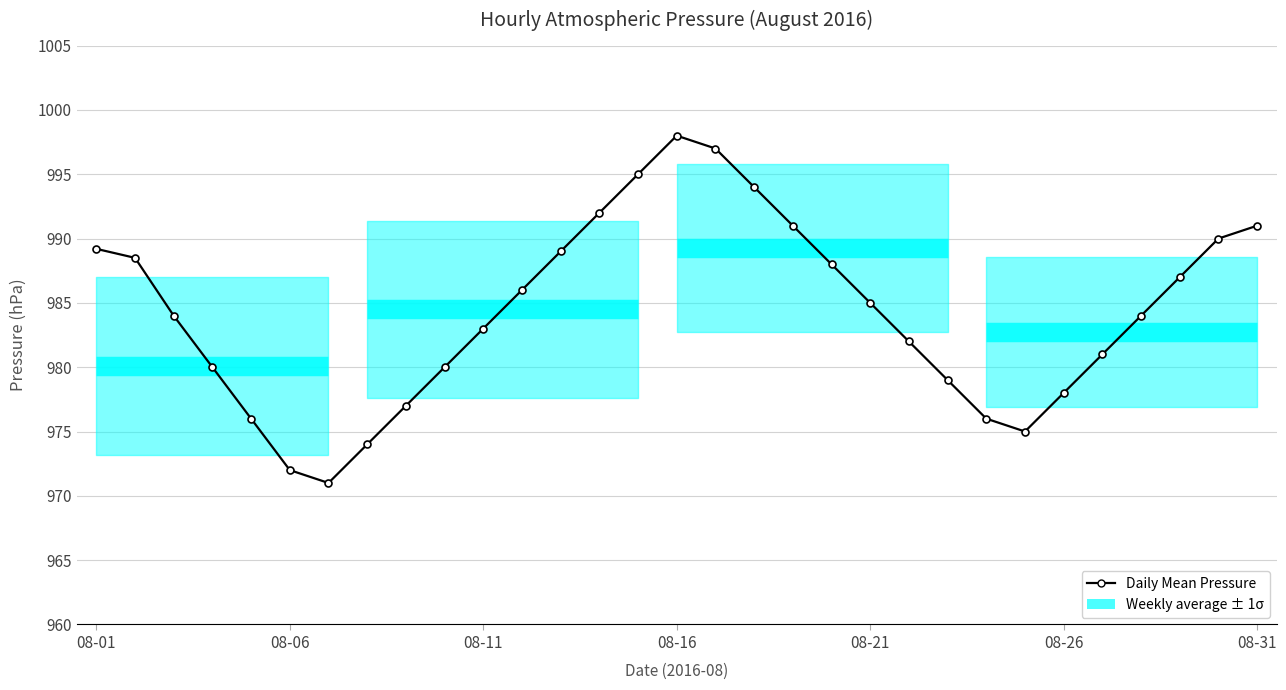

Does the chart have visible grid lines?

Yes